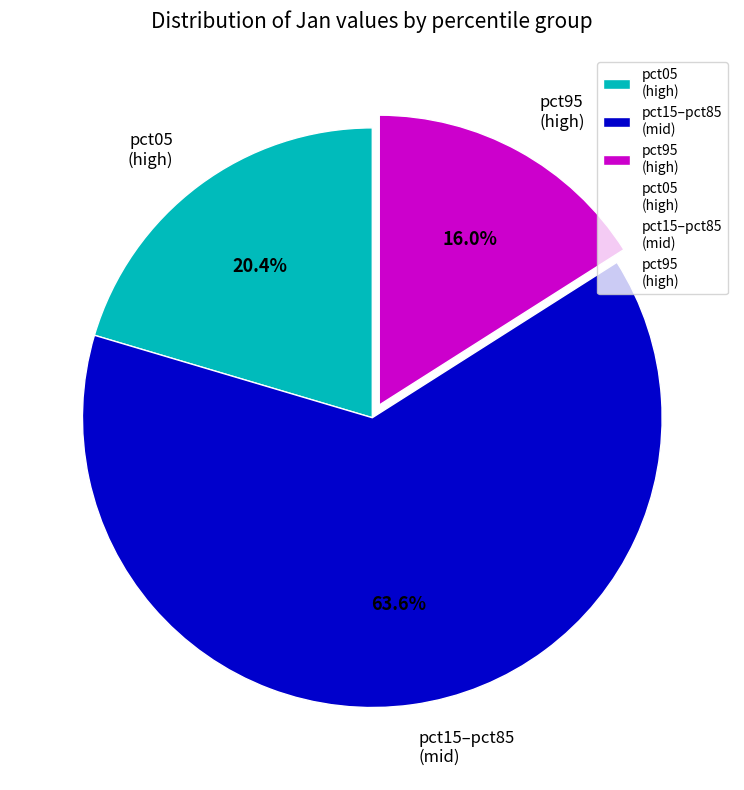

Which slice is the smallest?

pct95 (high)